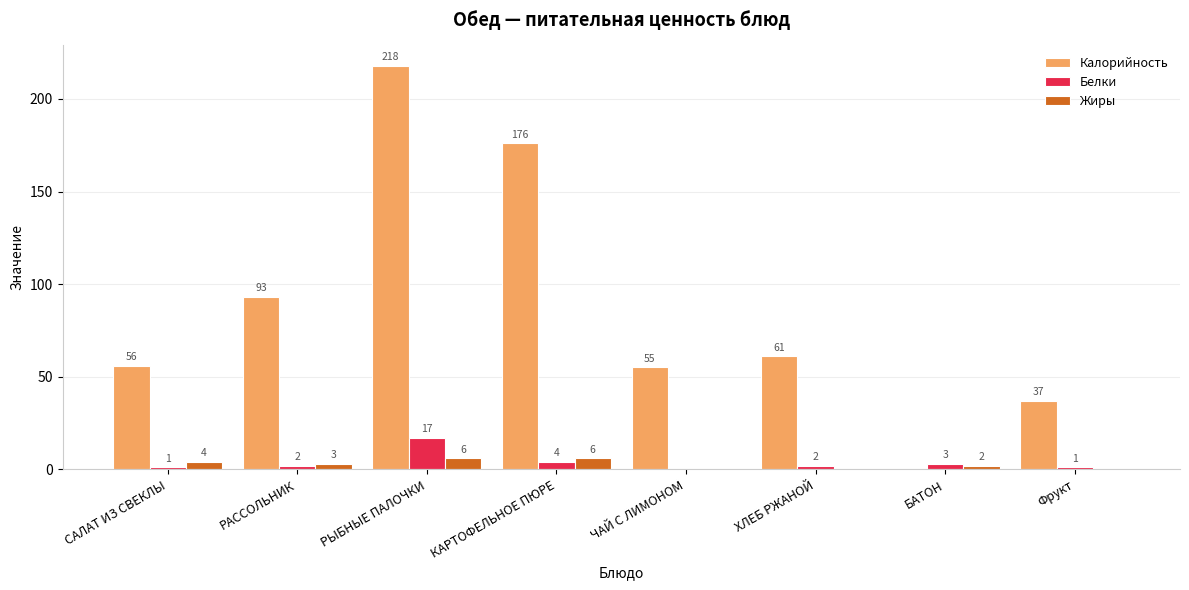

Where does the Калорийность series first go above 61?

РАССОЛЬНИК